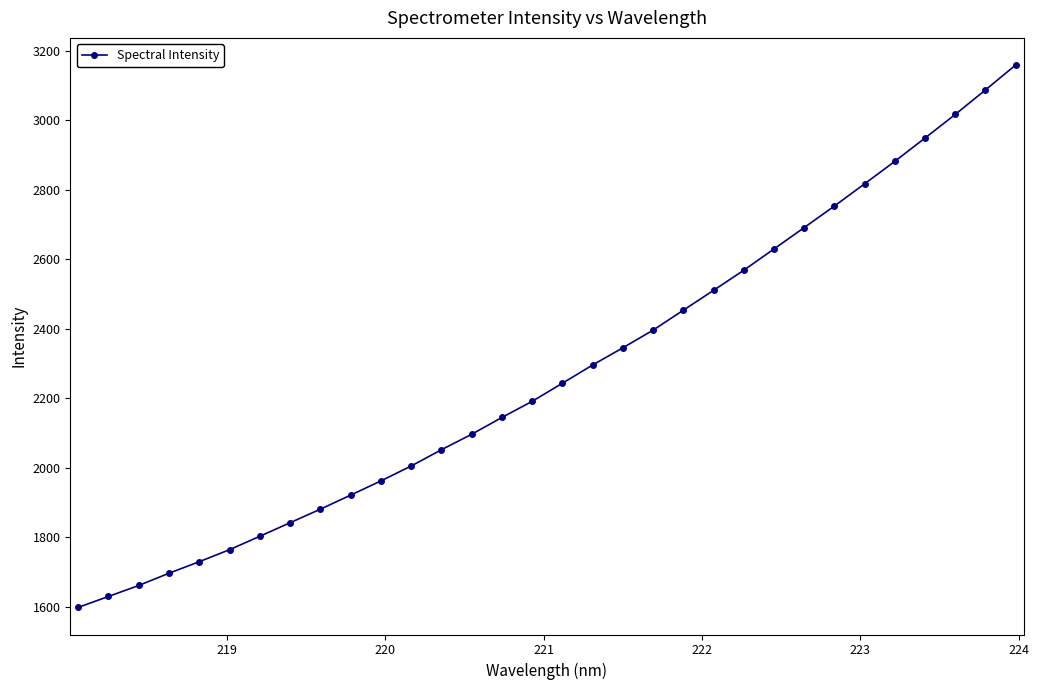

What is the greatest value displayed?

3159.7